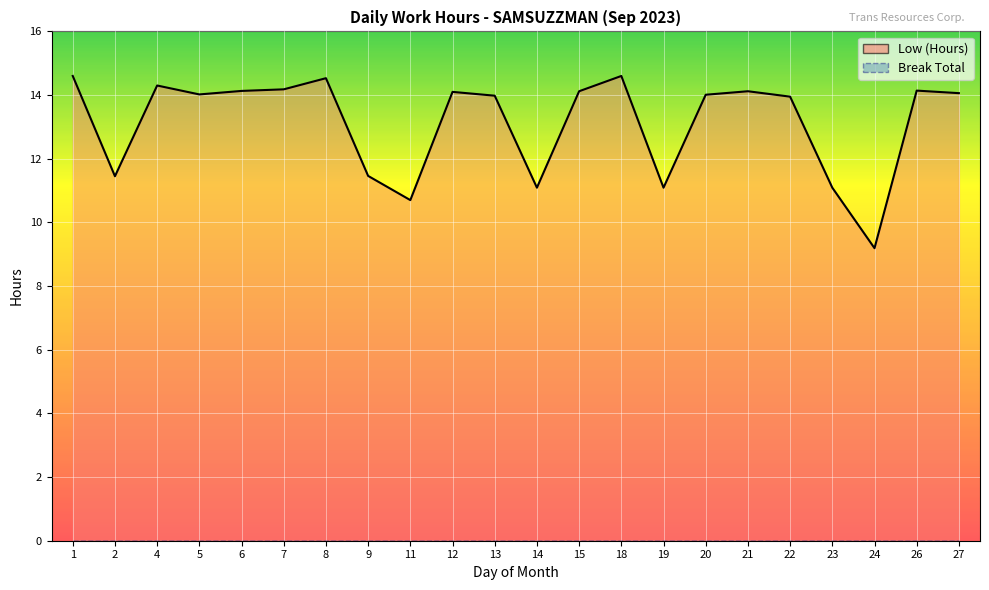

At how many categories does at least one series exceed 8?

22